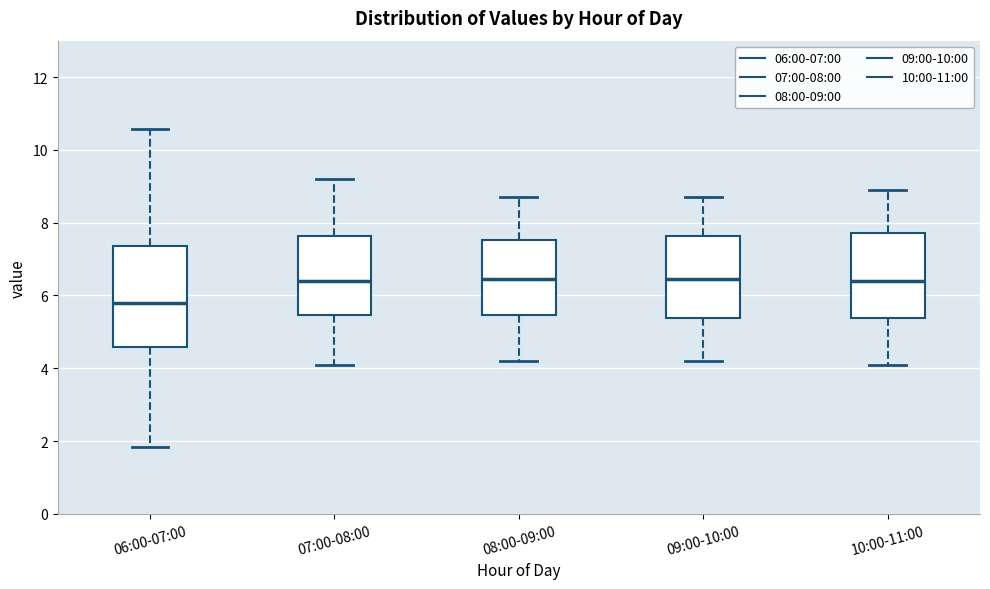

Reading left to right, transcribe this box plot: for each box, give where its median line is, the range the box spans, and where its two whiskers end, as read against the y-axis. The values are not printed on the chart, so give them approximately, as read against the axis.

06:00-07:00: median 5.8, box 4.6 to 7.4, whiskers 1.8 to 10.6
07:00-08:00: median 6.4, box 5.4 to 7.6, whiskers 4.2 to 9.2
08:00-09:00: median 6.4, box 5.4 to 7.6, whiskers 4.2 to 8.8
09:00-10:00: median 6.4, box 5.4 to 7.6, whiskers 4.2 to 8.8
10:00-11:00: median 6.4, box 5.4 to 7.8, whiskers 4.2 to 9.0